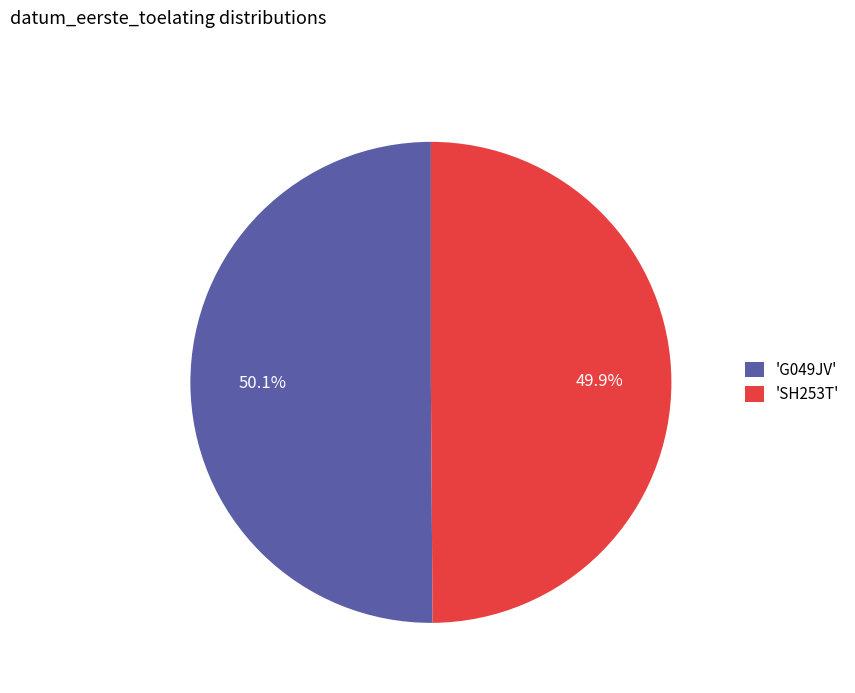

Does any single category account for the majority?

Yes